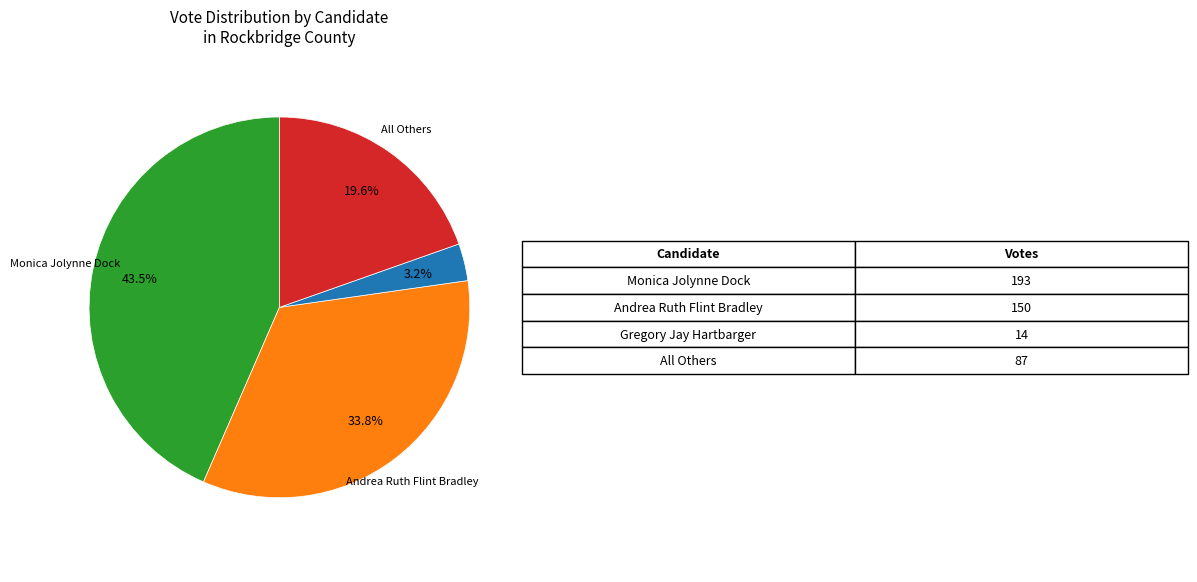

How many slices are in this pie chart?

4